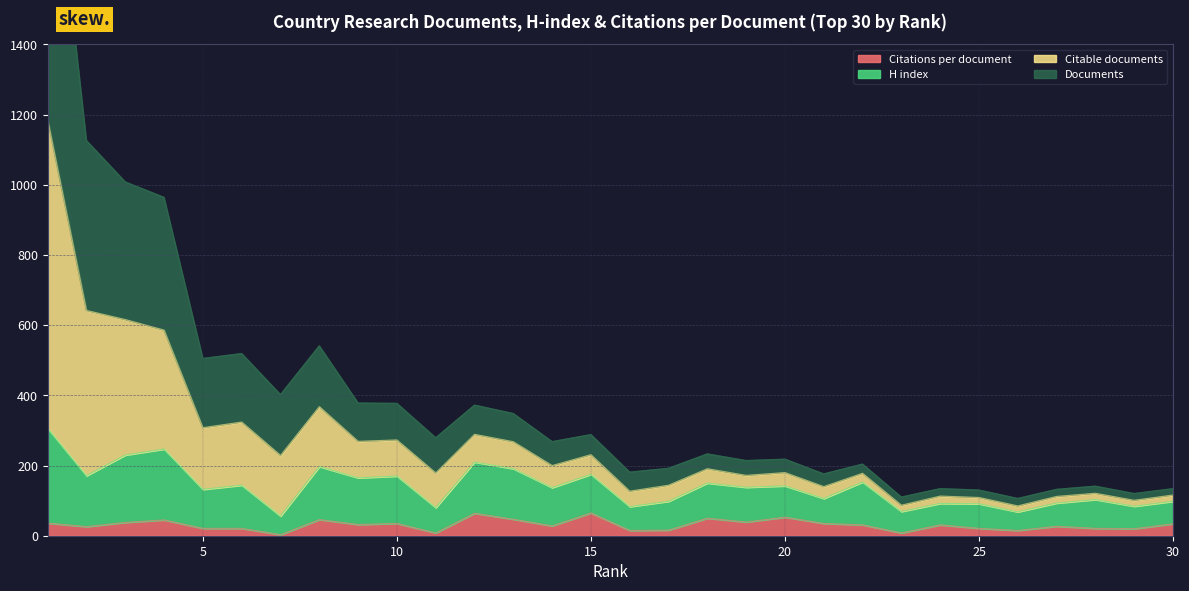

What is the highest value of the Citations per document series?

65